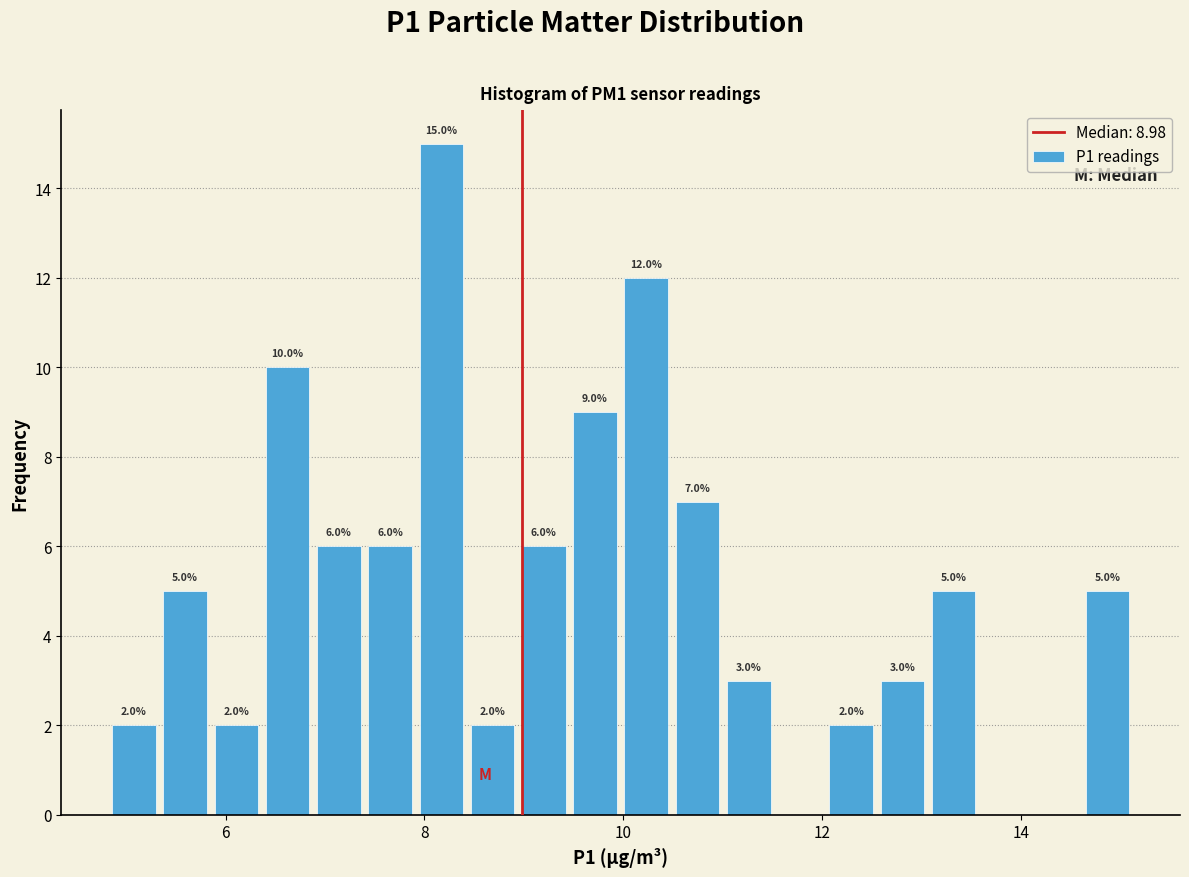

Read against the x-axis, roughly where is the centre of the tallest bar?

8.2